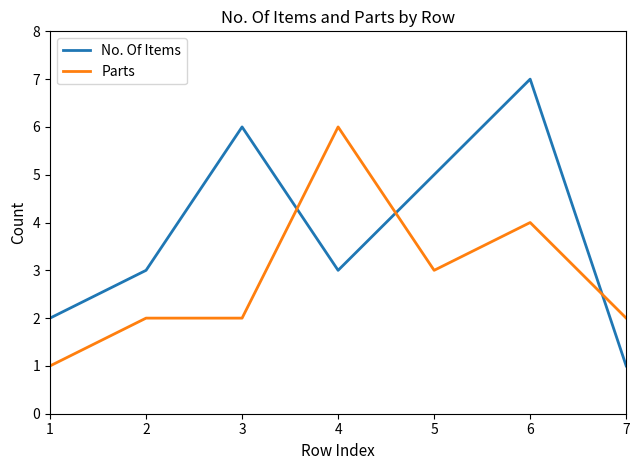

Reading right to left, what are all the values shown in this chart?

No. Of Items: 7=1	6=7	5=5	4=3	3=6	2=3	1=2
Parts: 7=2	6=4	5=3	4=6	3=2	2=2	1=1